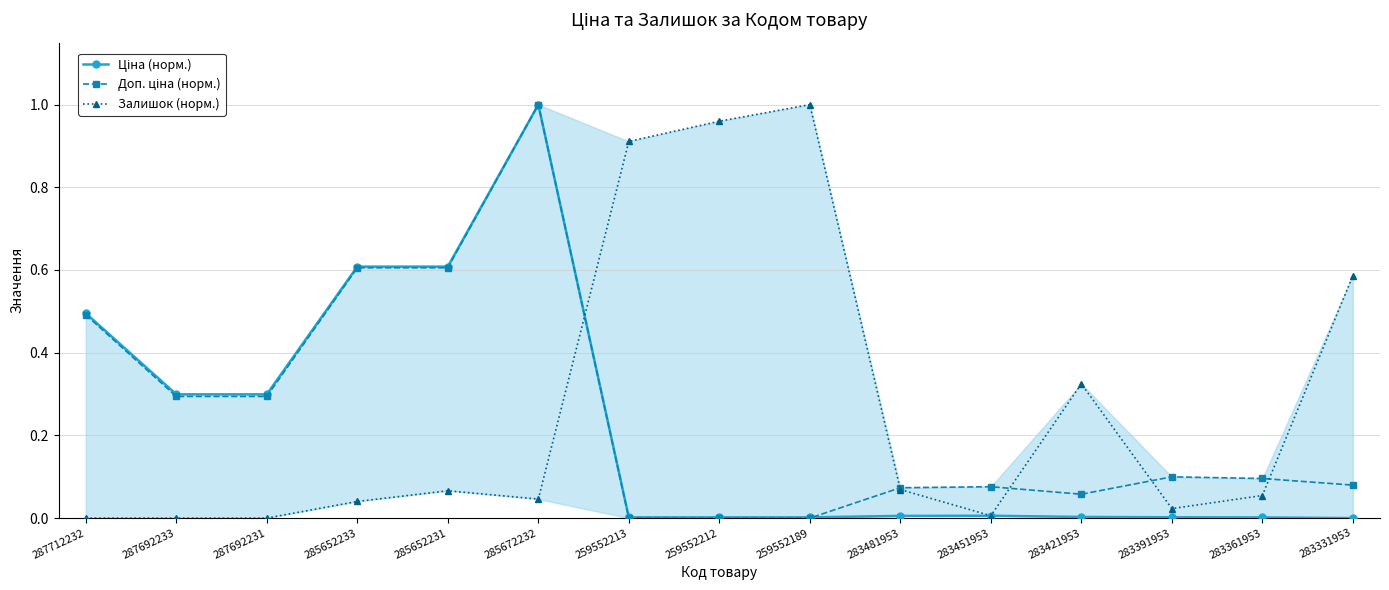

Reading right to left, transcribe all the data shown in this chart.

Ціна (норм.): 283331953=0.0	283361953=0.0	283391953=0.0	283421953=0.0	283451953=0.0	283481953=0.0	259552189=0.0	259552212=0.0	259552213=0.0	285672232=1.0	285652231=0.6	285652233=0.6	287692231=0.3	287692233=0.3	287712232=0.5
Доп. ціна (норм.): 283331953=0.1	283361953=0.1	283391953=0.1	283421953=0.1	283451953=0.1	283481953=0.1	259552189=0.0	259552212=0.0	259552213=0.0	285672232=1.0	285652231=0.6	285652233=0.6	287692231=0.3	287692233=0.3	287712232=0.5
Залишок (норм.): 283331953=0.6	283361953=0.1	283391953=0.0	283421953=0.3	283451953=0.0	283481953=0.1	259552189=1.0	259552212=1.0	259552213=0.9	285672232=0.0	285652231=0.1	285652233=0.0	287692231=0.0	287692233=0.0	287712232=0.0